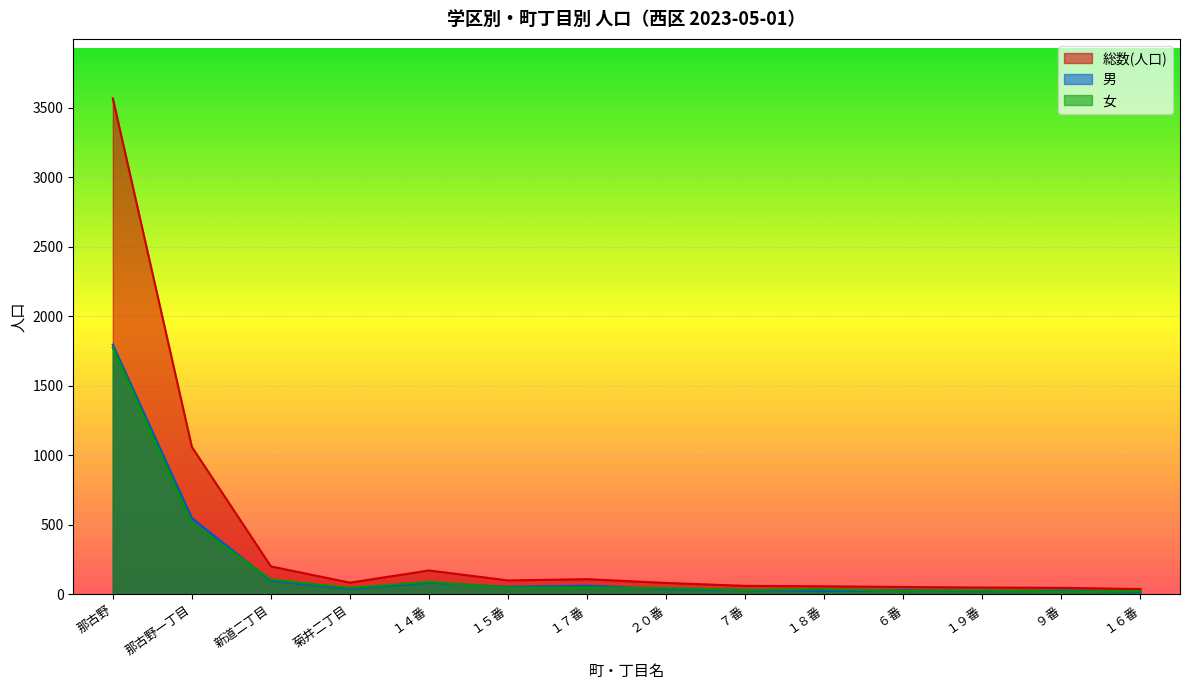

Between 菊井二丁目 and １９番, which series saw the biggest shift?

総数(人口)